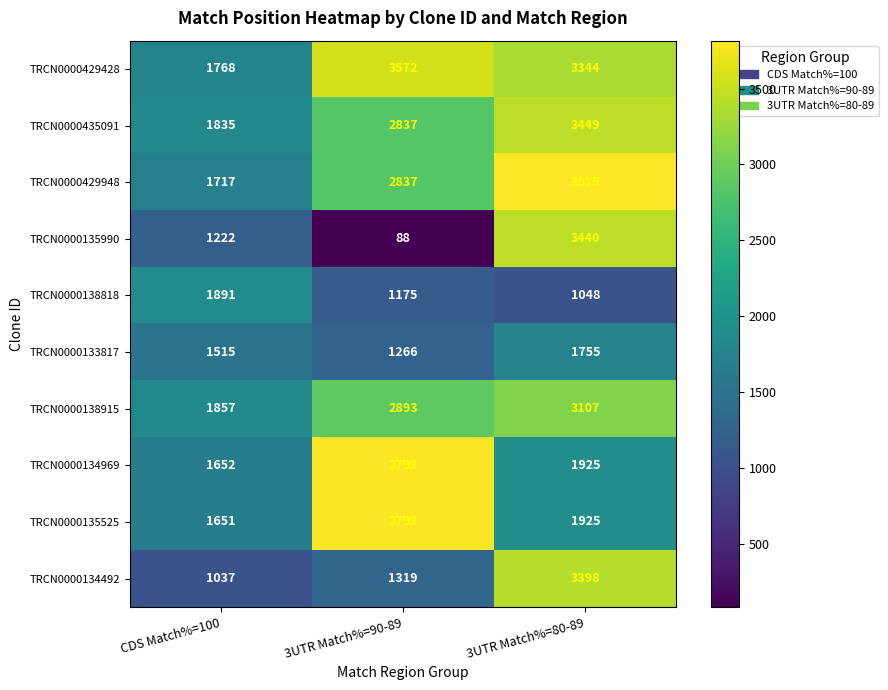

Is it true that TRCN0000429428 equals 5562 at 3UTR Match%=90-89?

False